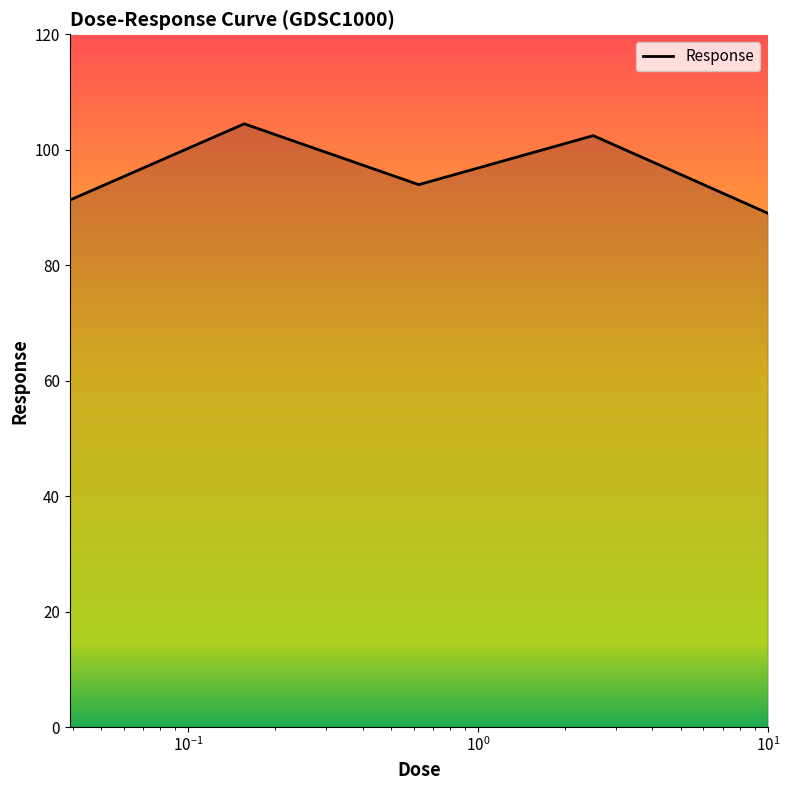

How many interior local peaks (higher than both neighbors) does the data have?

2